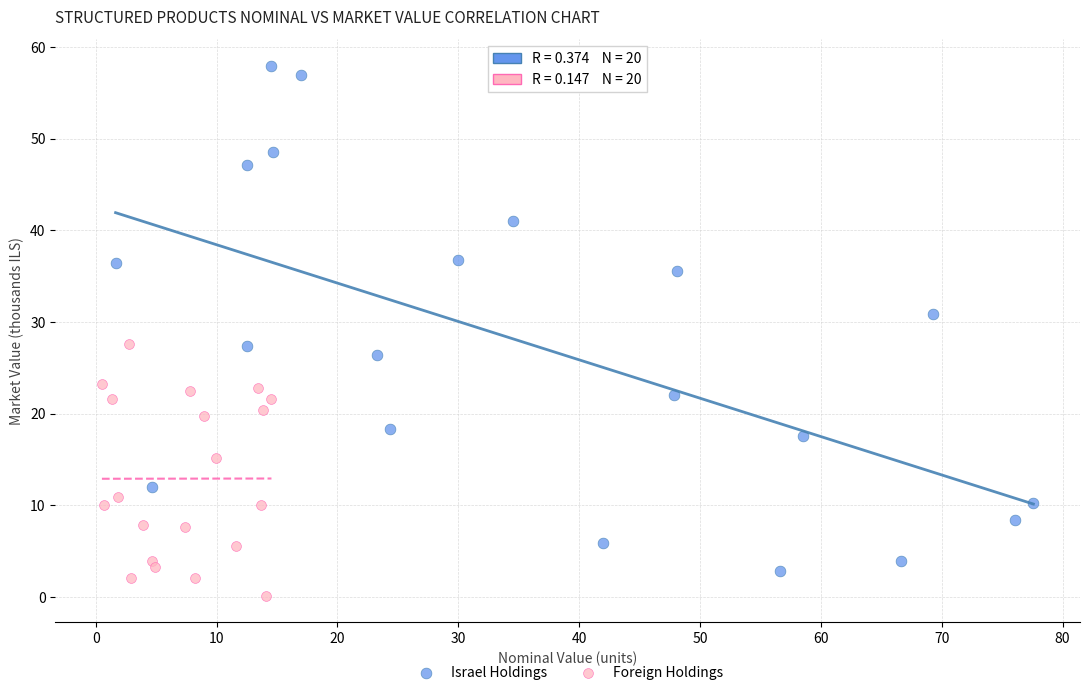

Which series reaches the minimum Y coordinate?

Foreign Holdings